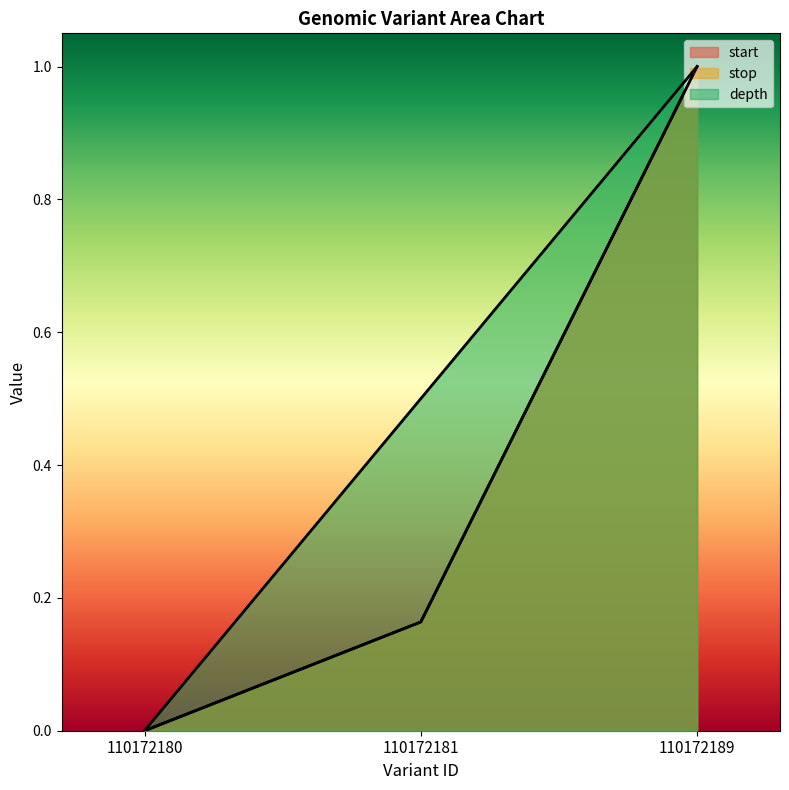

Which series changed the most between 110172181 and 110172189?

start